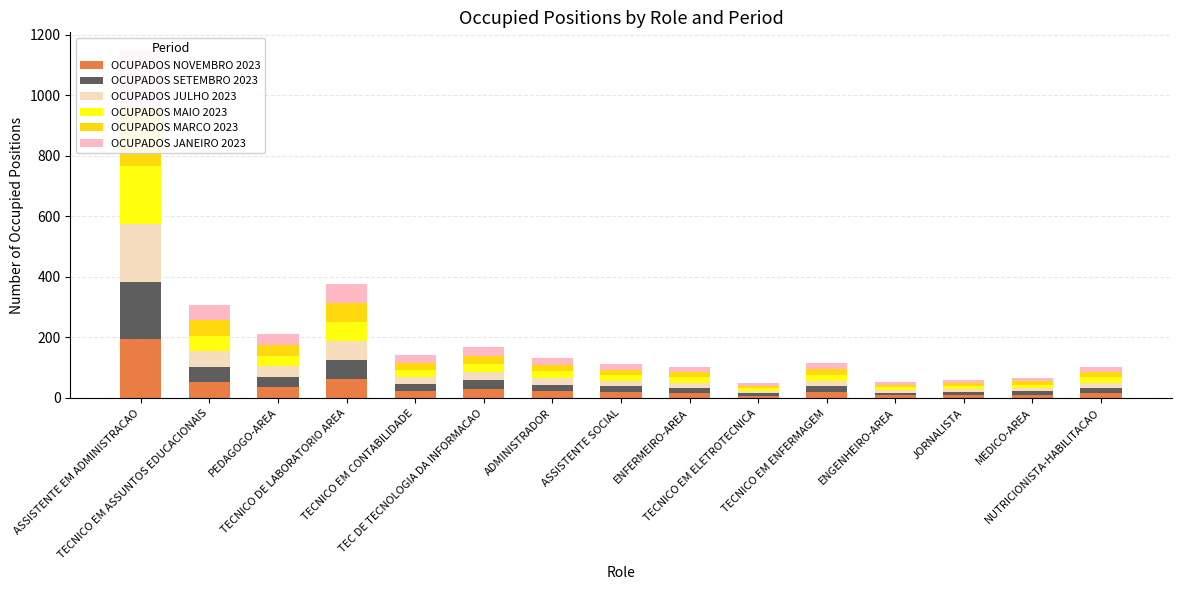

What is the value of the OCUPADOS JANEIRO 2023 bar at the 2nd from the left?

51